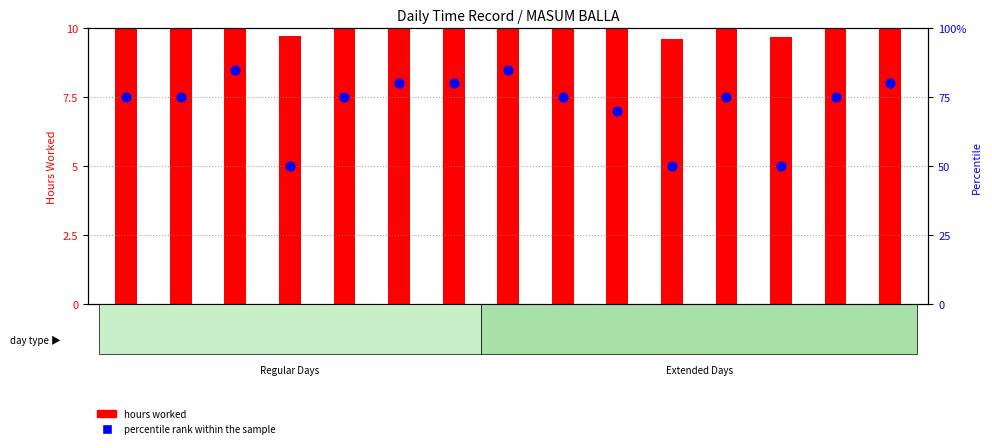

At how many categories does at least one series exceed 67?

12